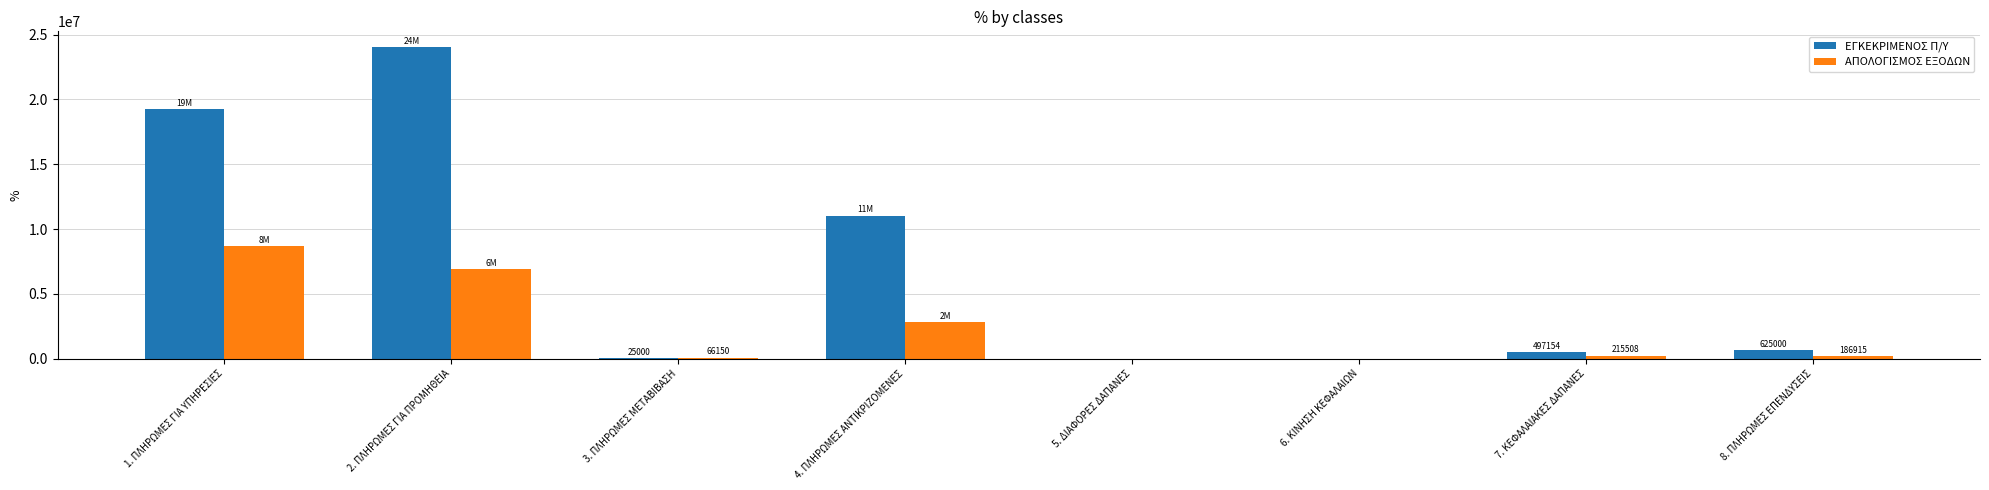

At which label does ΕΓΚΕΚΡΙΜΕΝΟΣ Π/Υ first exceed 625000?

1. ΠΛΗΡΩΜΕΣ ΓΙΑ ΥΠΗΡΕΣΙΕΣ